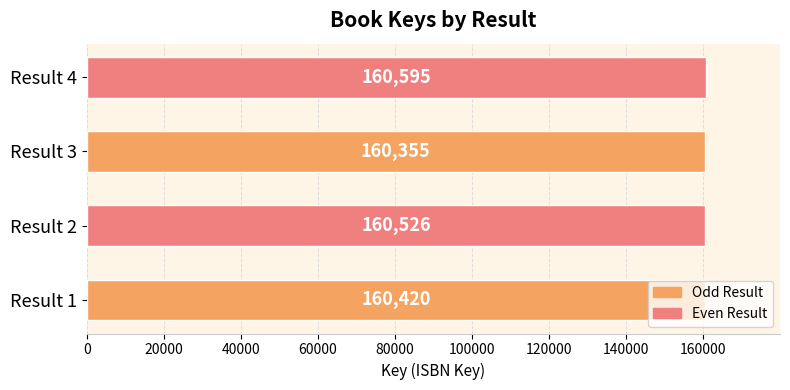

How many bars are there in total?

4